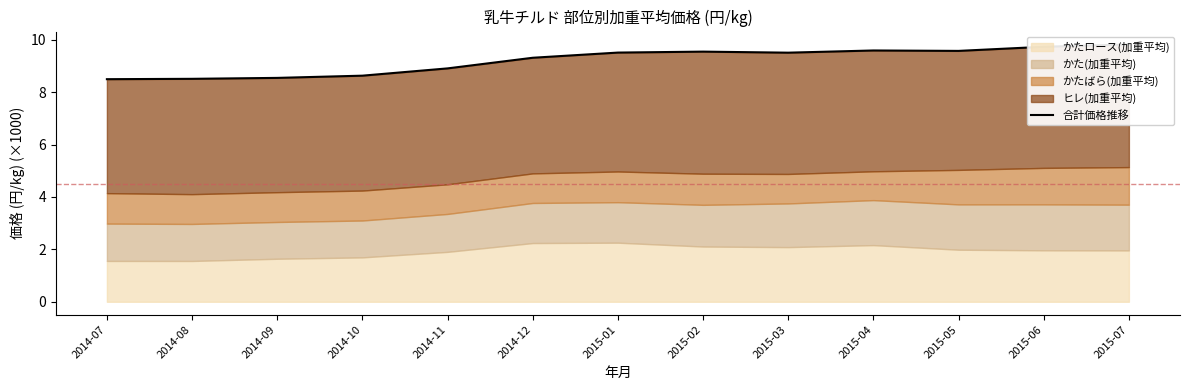

What is the value of the 6th point from the left?

9.3